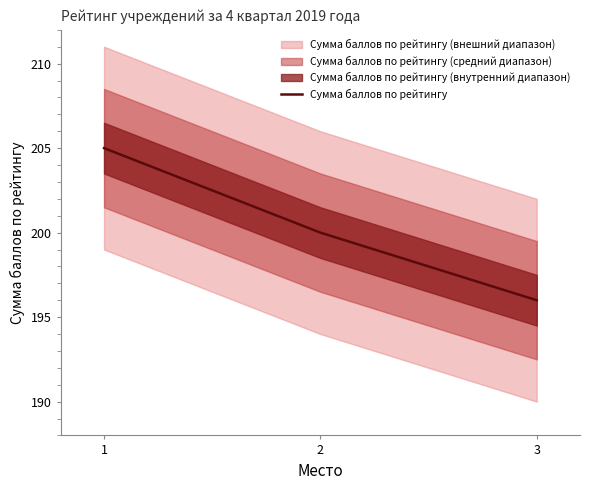

What is the value of the 1st point from the left?

205